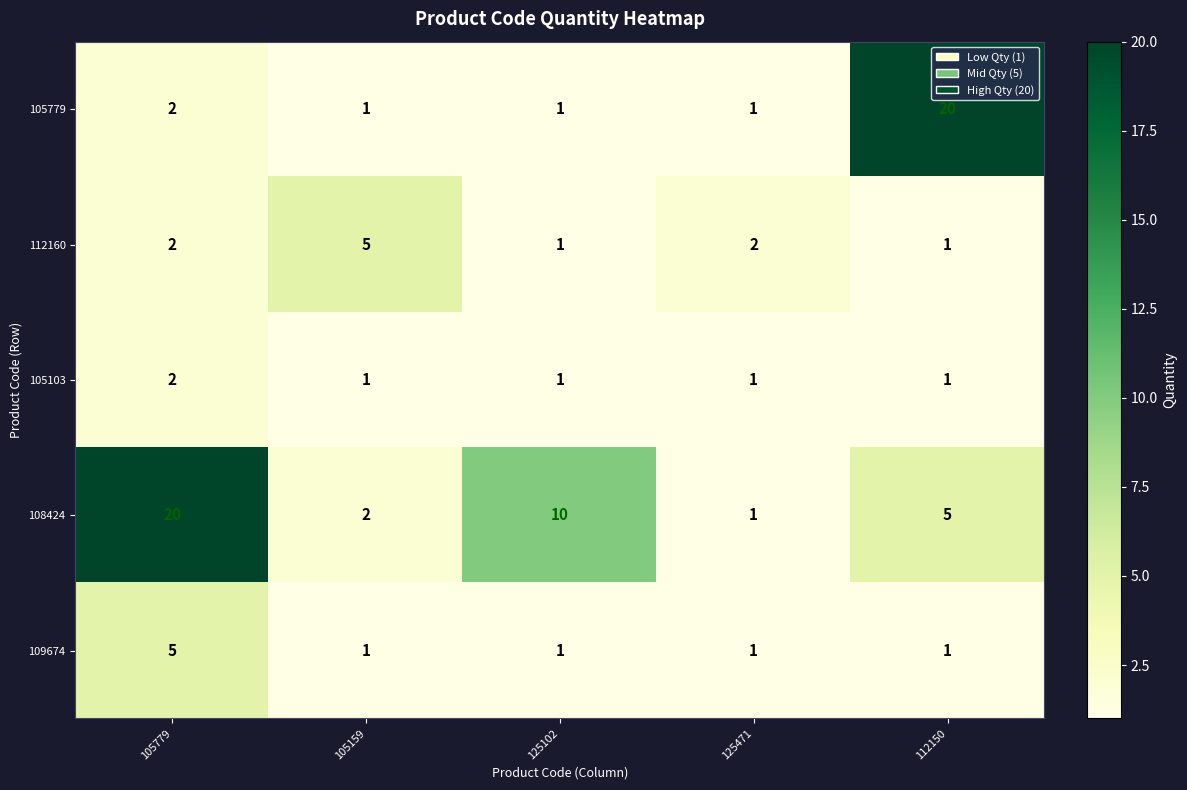

Reading left to right, transcribe all the data shown in this chart.

105779: 105779=2	105159=1	125102=1	125471=1	112150=20
112160: 105779=2	105159=5	125102=1	125471=2	112150=1
105103: 105779=2	105159=1	125102=1	125471=1	112150=1
108424: 105779=20	105159=2	125102=10	125471=1	112150=5
109674: 105779=5	105159=1	125102=1	125471=1	112150=1